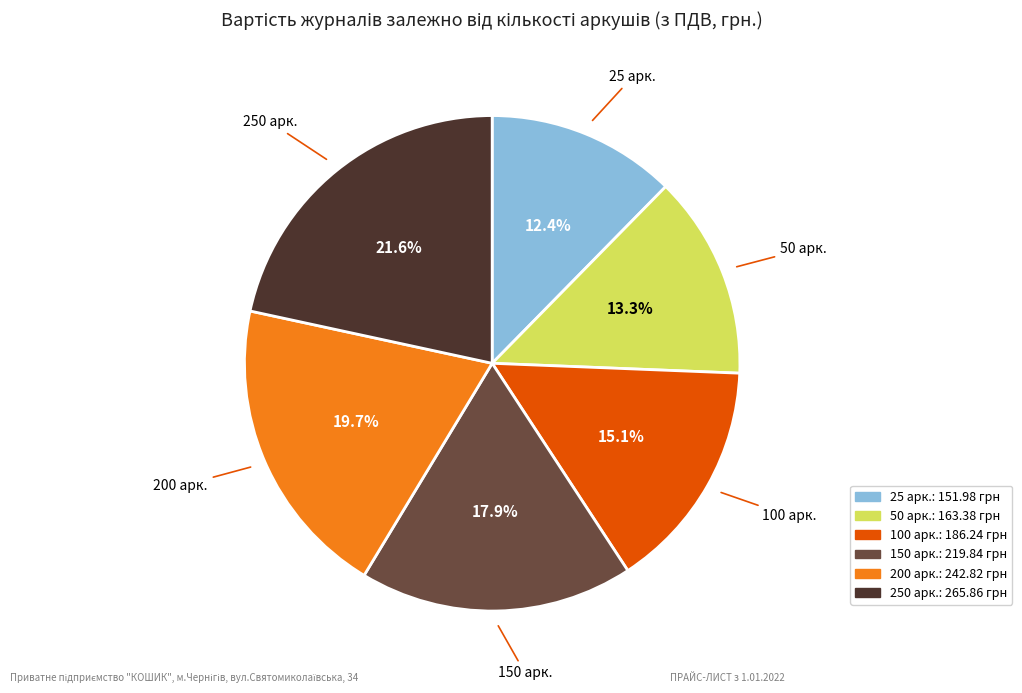

To the nearest percent, what portion does 50 арк. represent?

13%